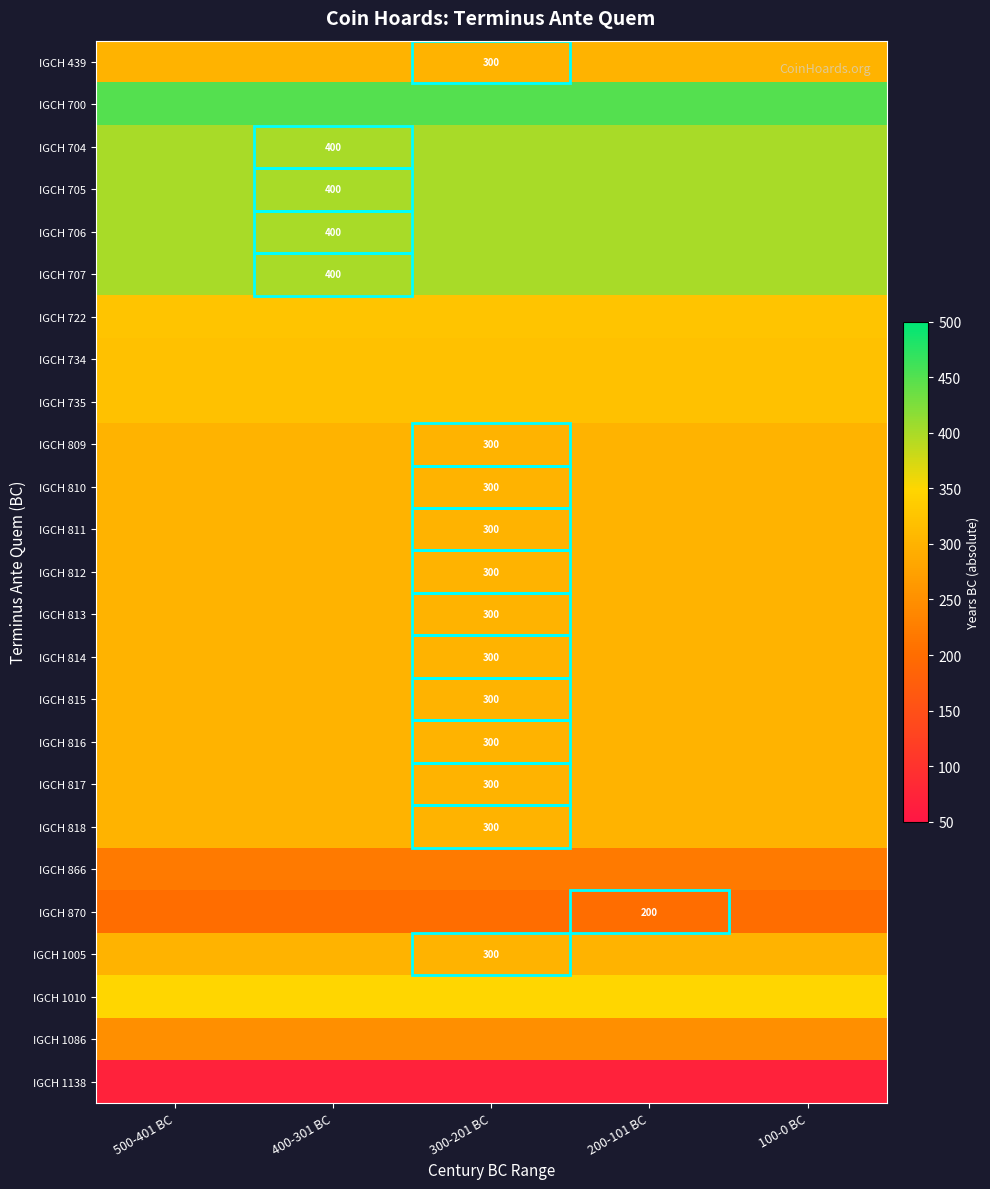

Is it true that IGCH 809 equals 525 at 500-401 BC?

False